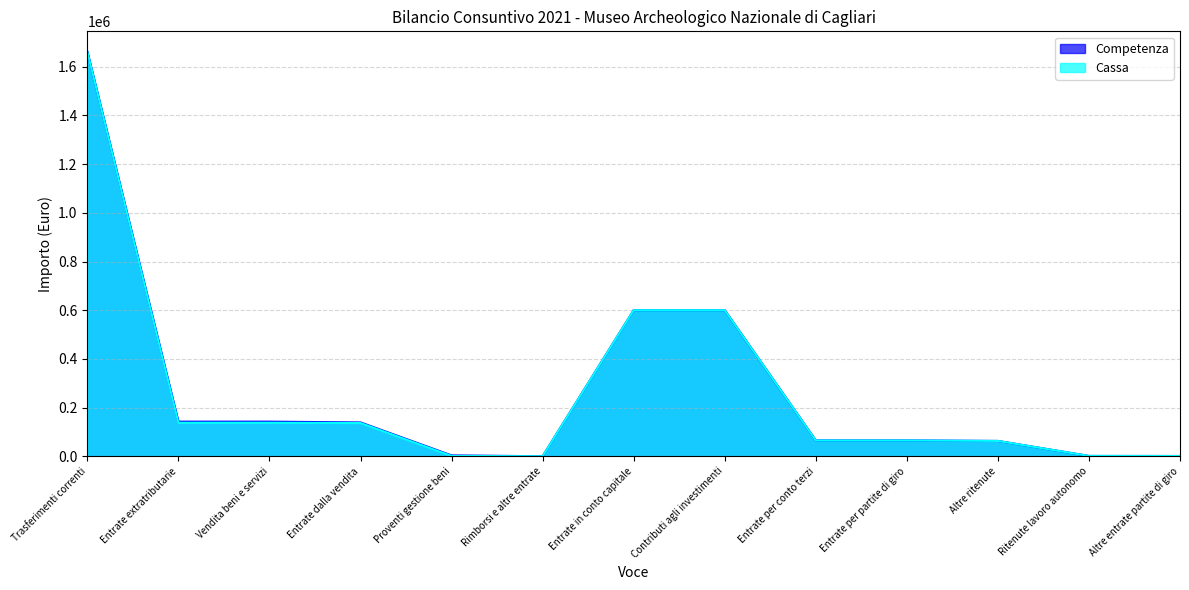

Which series has the largest total across all categories?

Competenza